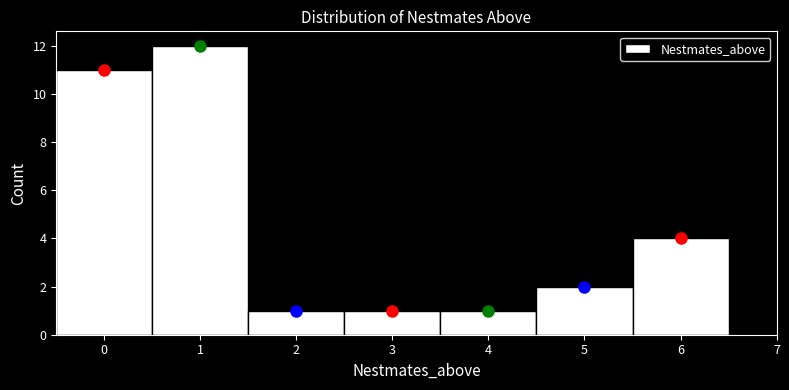

Reading left to right, transcribe this chart: for each bar, give the range it covers on the x-axis and its height. The values are not printed on the chart, so give them approximately, as read against the axis.

-0.5 to 0.5: 11
0.5 to 1.5: 12
1.5 to 2.5: 1
2.5 to 3.5: 1
3.5 to 4.5: 1
4.5 to 5.5: 2
5.5 to 6.5: 4